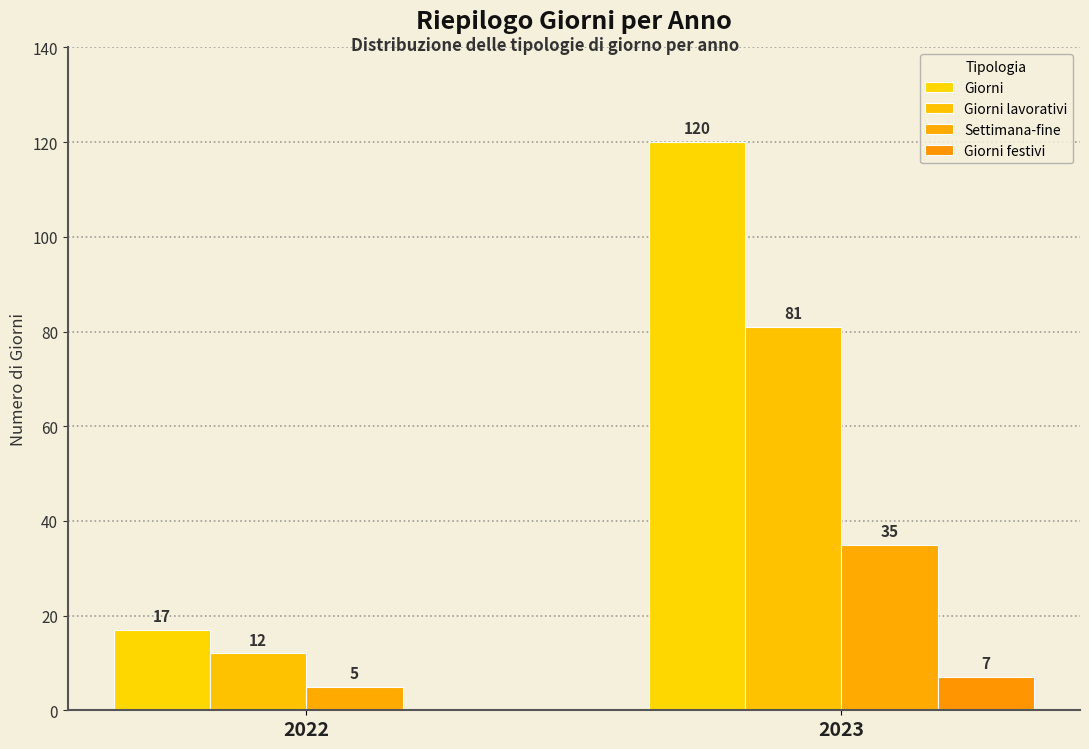

The value of Giorni at 2022 is 17. True or false?

True